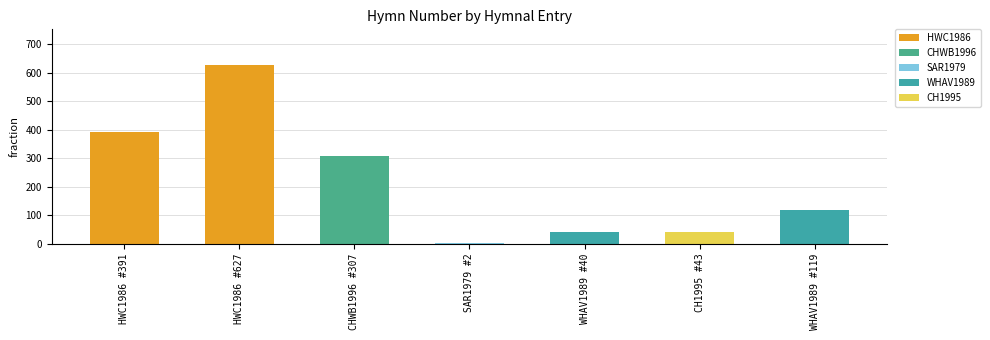

What is the label of the 2nd bar from the right?

CH1995 #43